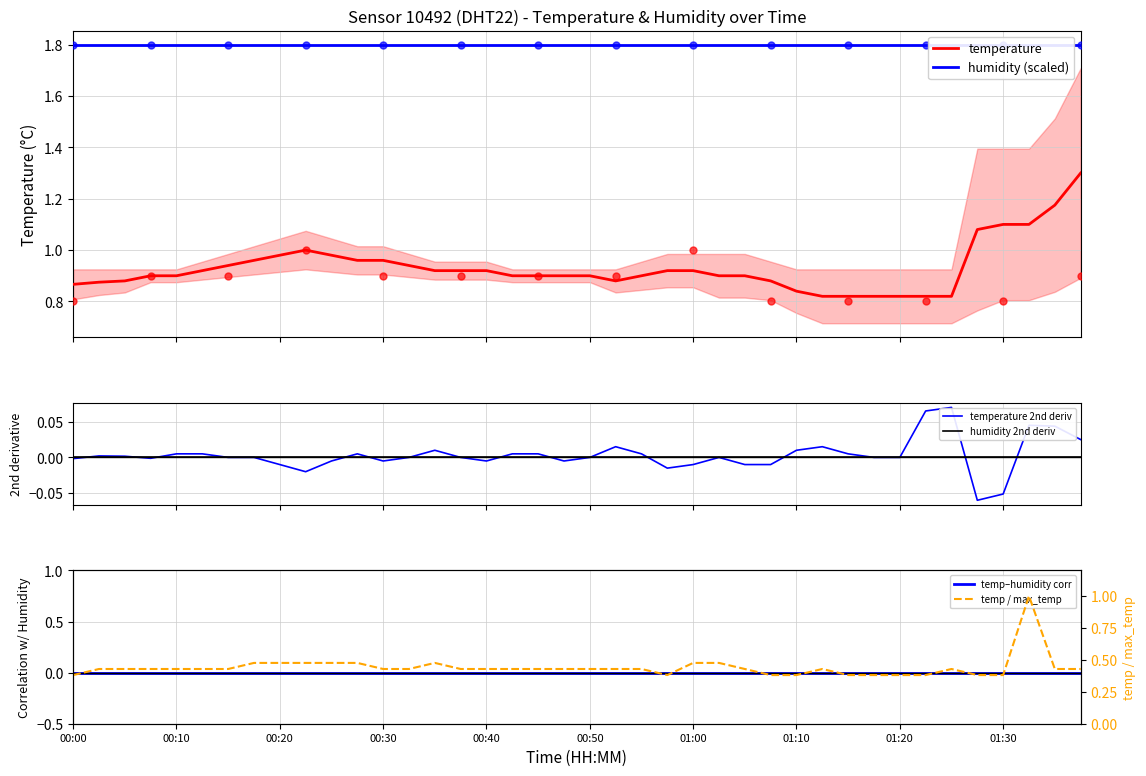

Which series contains the lowest Y value?

temperature 2nd deriv